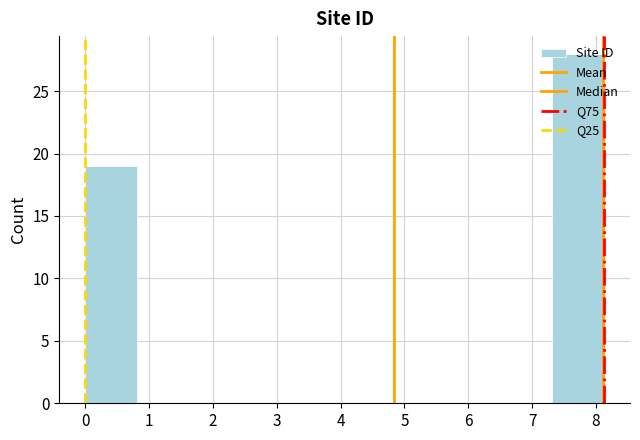

Reading left to right, transcribe this chart: for each bar, give the range it covers on the x-axis and its height. Neither the bar edges nor the heights are printed on the chart, so give them approximately, as read against the axes.

0.0 to 0.8: 19
0.8 to 1.6: 0
1.6 to 2.4: 0
2.4 to 3.3: 0
3.3 to 4.1: 0
4.1 to 4.9: 0
4.9 to 5.7: 0
5.7 to 6.5: 0
6.5 to 7.3: 0
7.3 to 8.1: 28